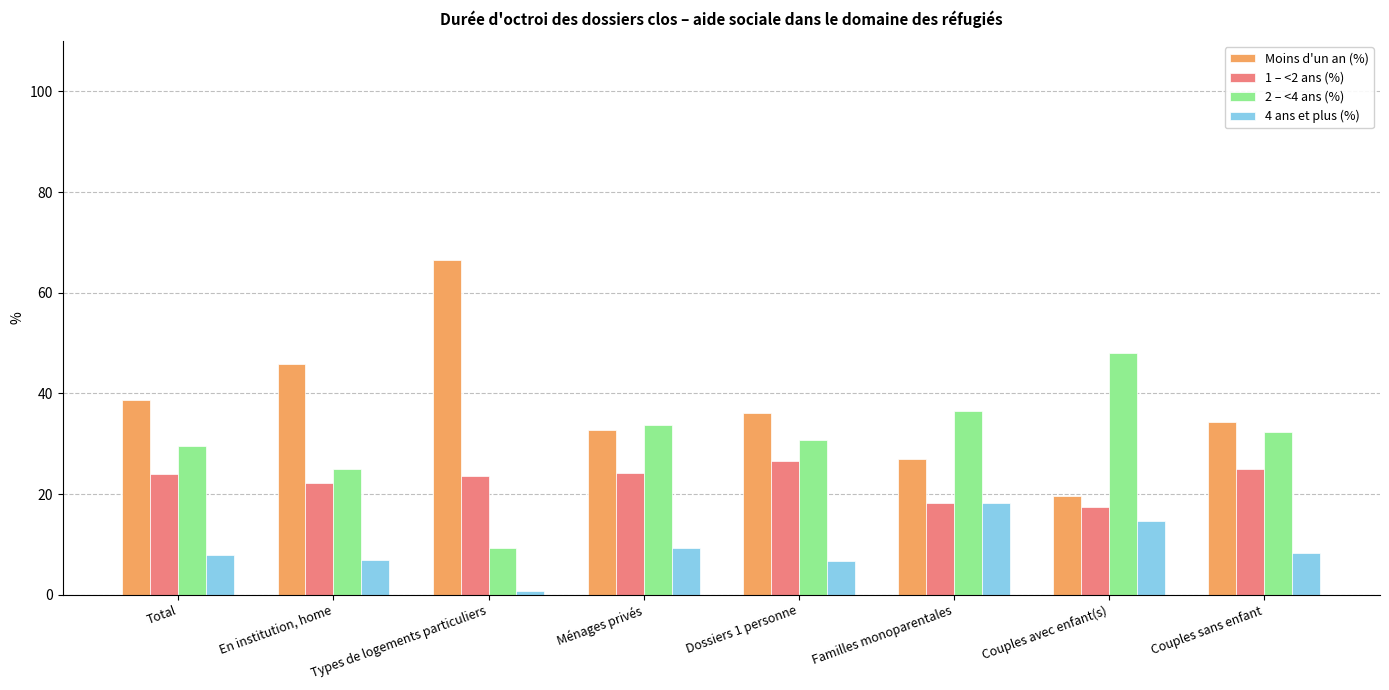

Which series has the largest total across all categories?

Moins d'un an (%)